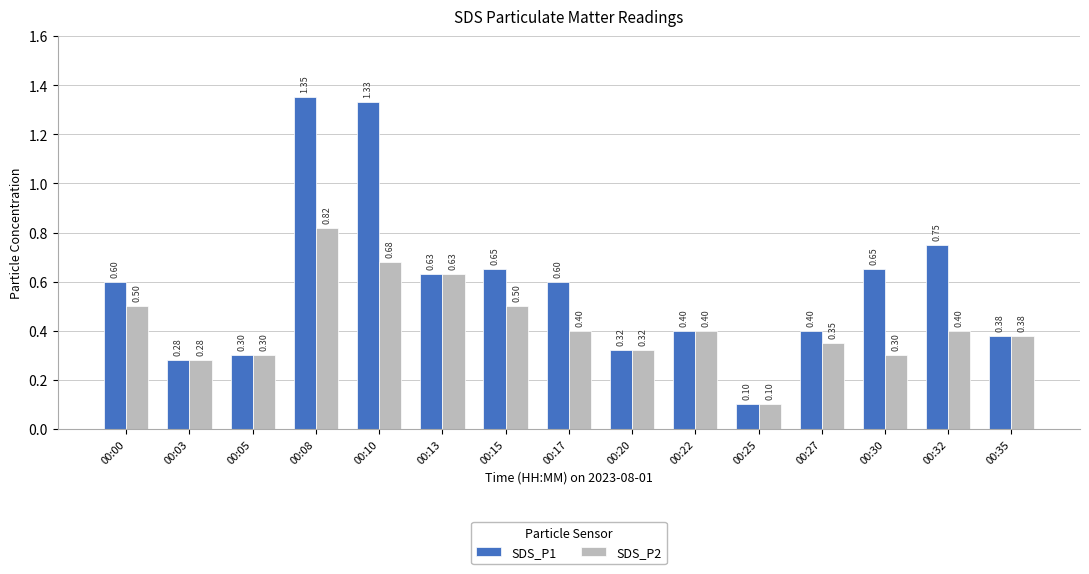

Which series has the largest range (max minus min)?

SDS_P1